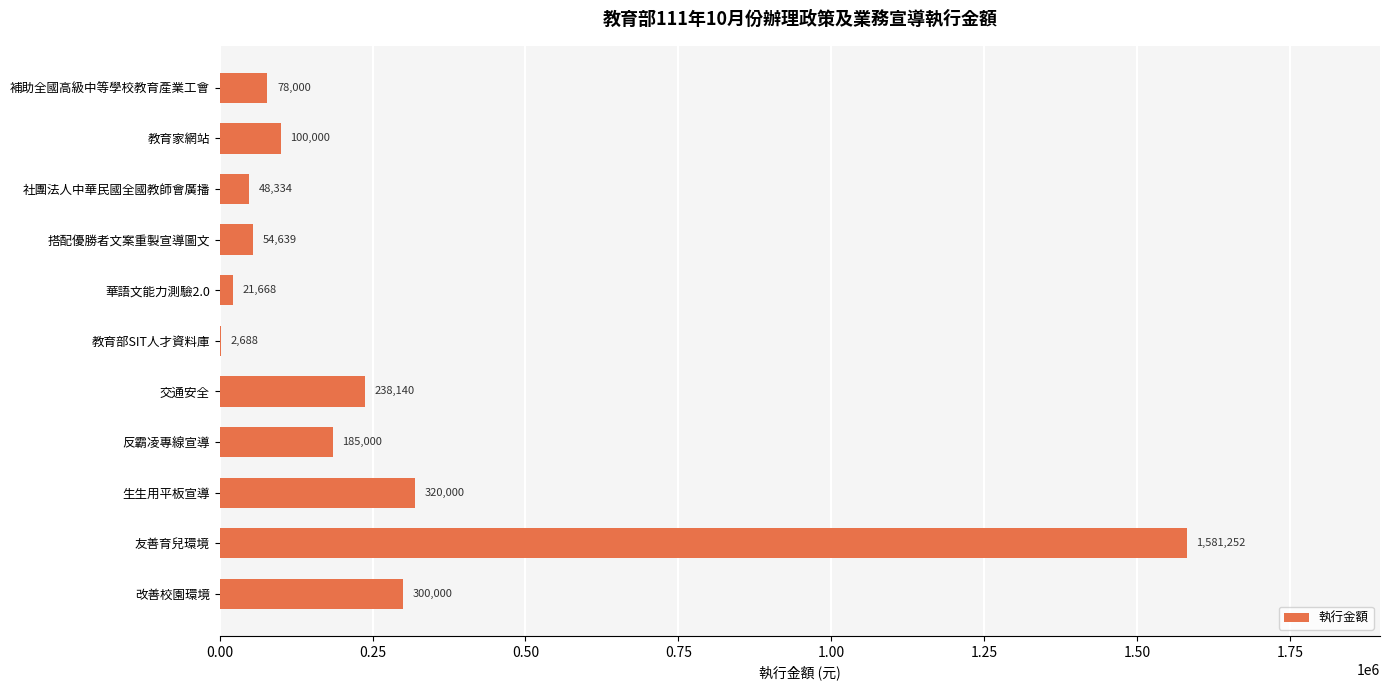

Where is the data nearest to the value 791970?

生生用平板宣導